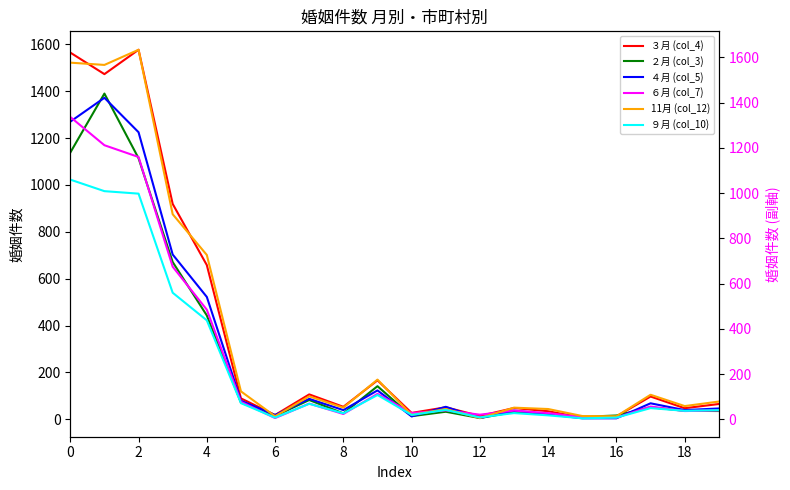

What is the average value of the ４月 (col_5) series?

286